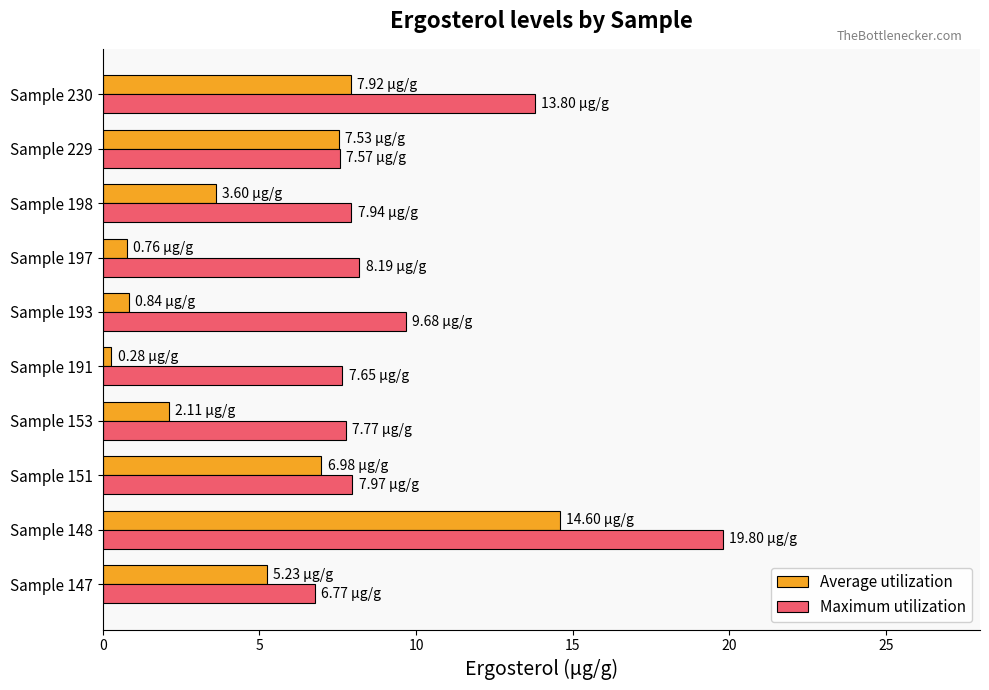

What is the average value of the Average utilization series?

5.0